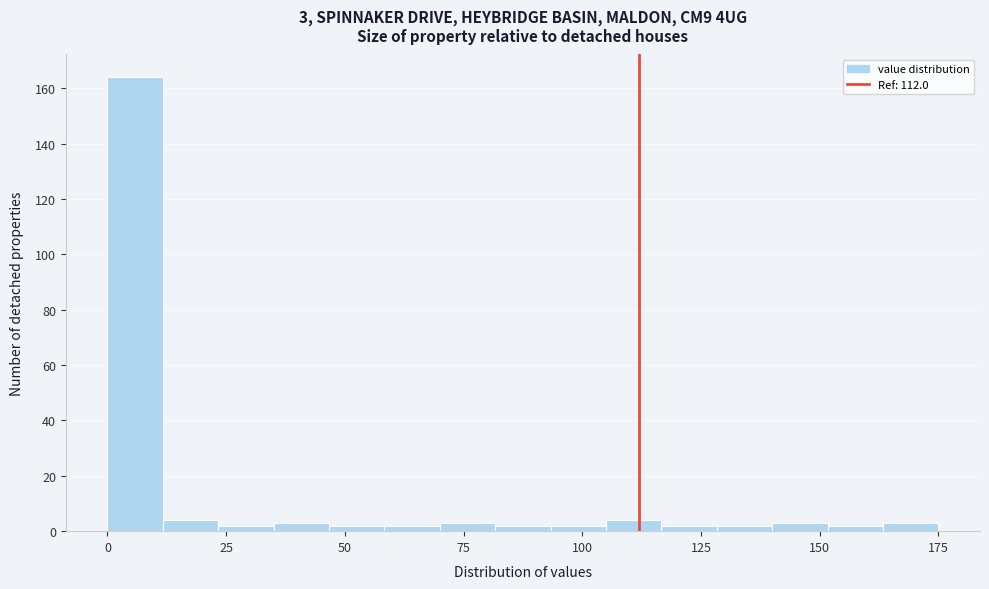

Read against the x-axis, roughly where is the centre of the tallest bar?

5